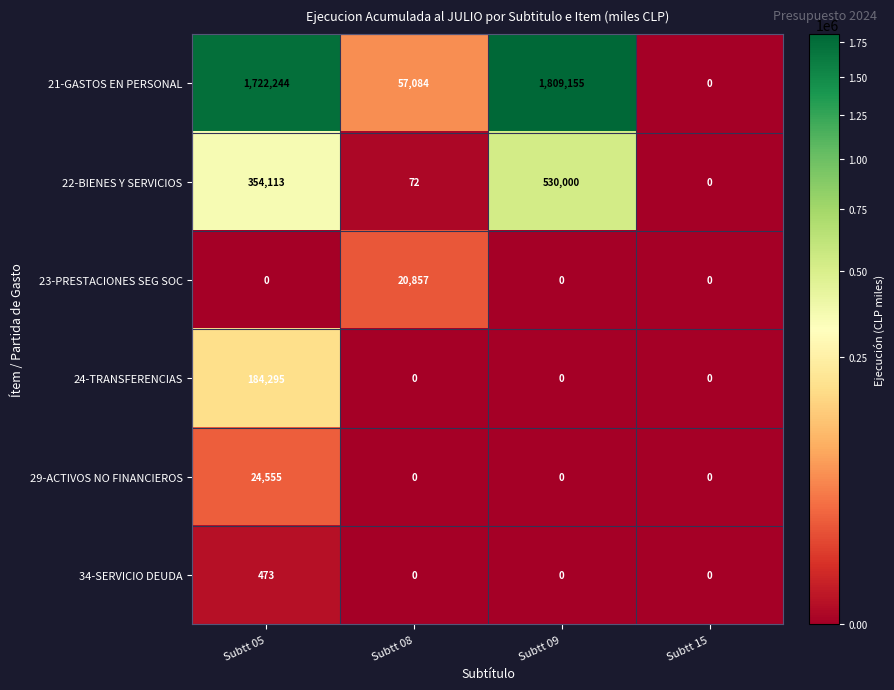

The value of 34-SERVICIO DEUDA at Subtt 15 is 0. True or false?

True